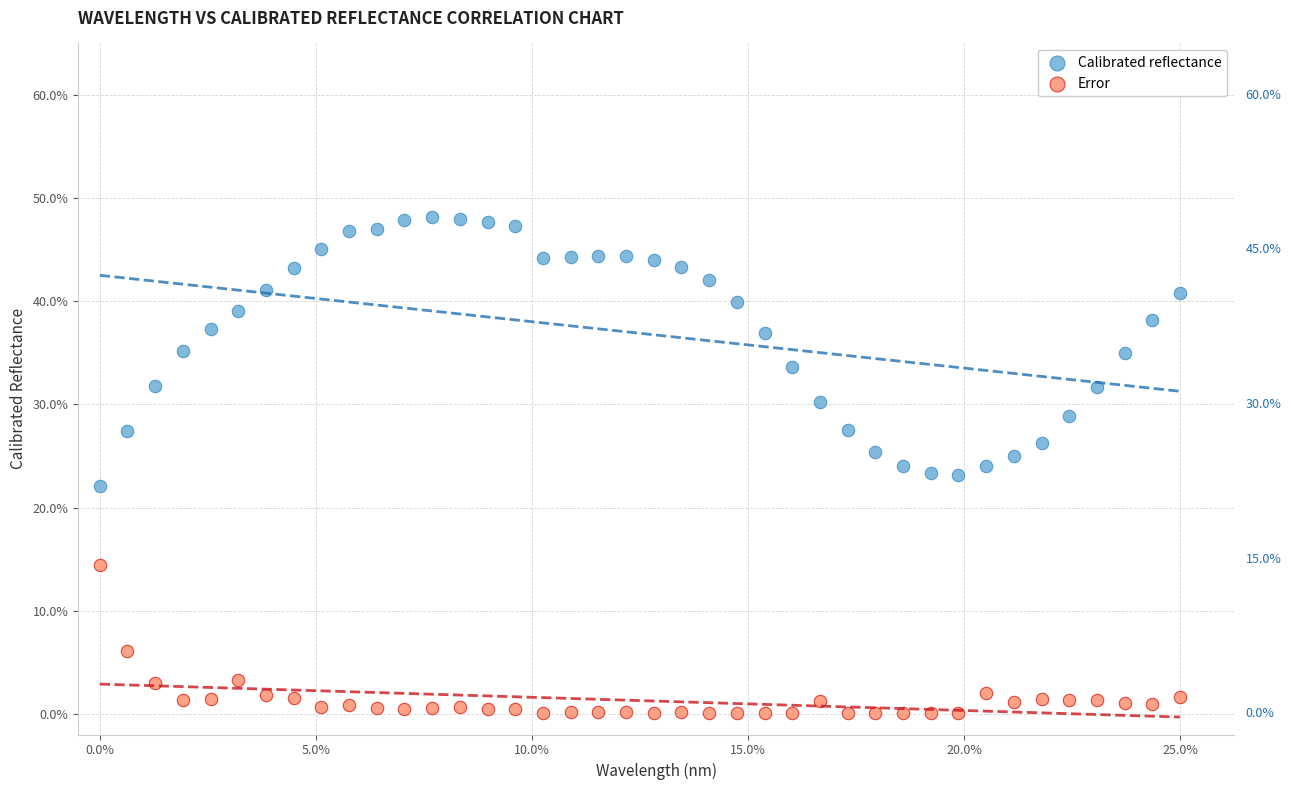

Which series reaches the maximum Y coordinate?

Calibrated reflectance